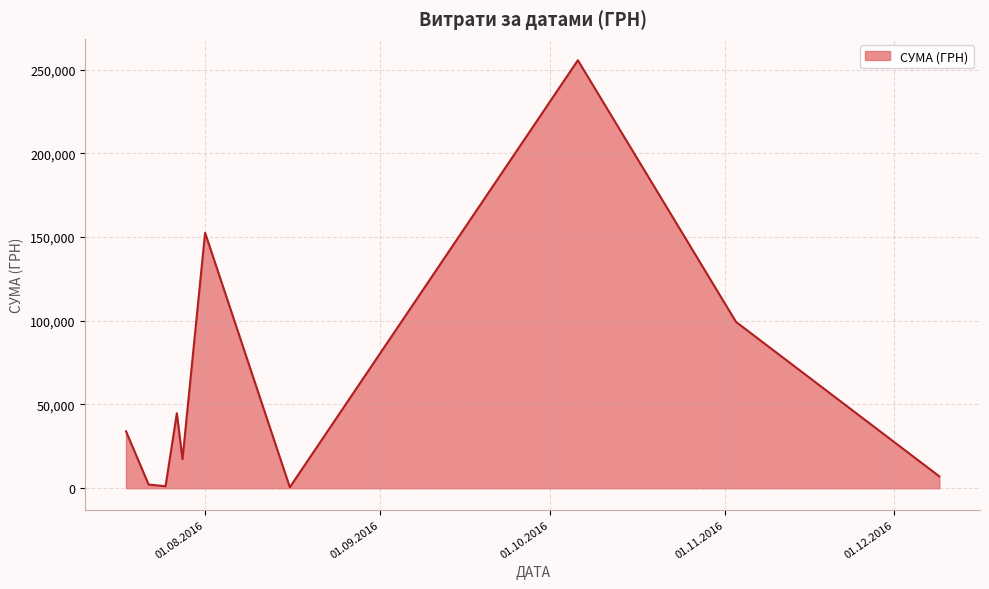

What is the difference between the maximum and minimum values?

254950.2